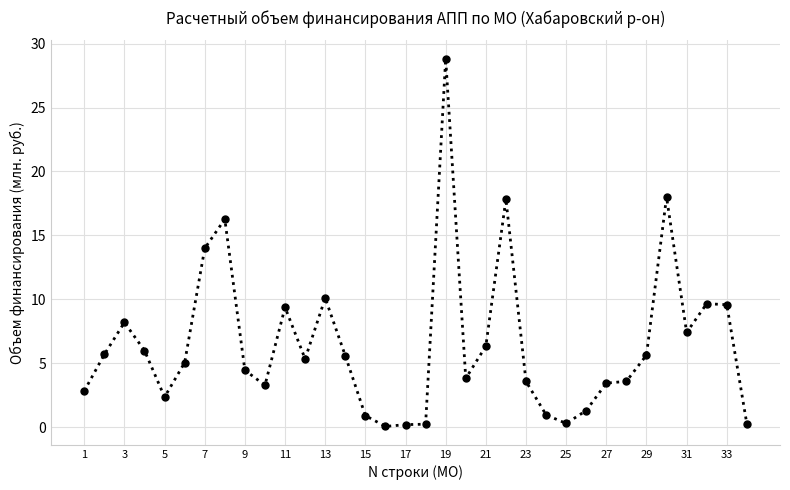

What is the difference between the maximum and second lowest values?

28.6